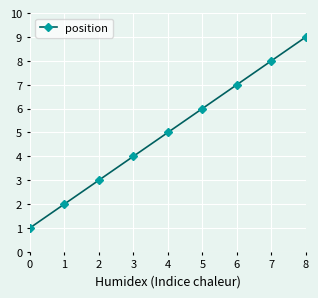

What is the maximum value shown in the chart?

9